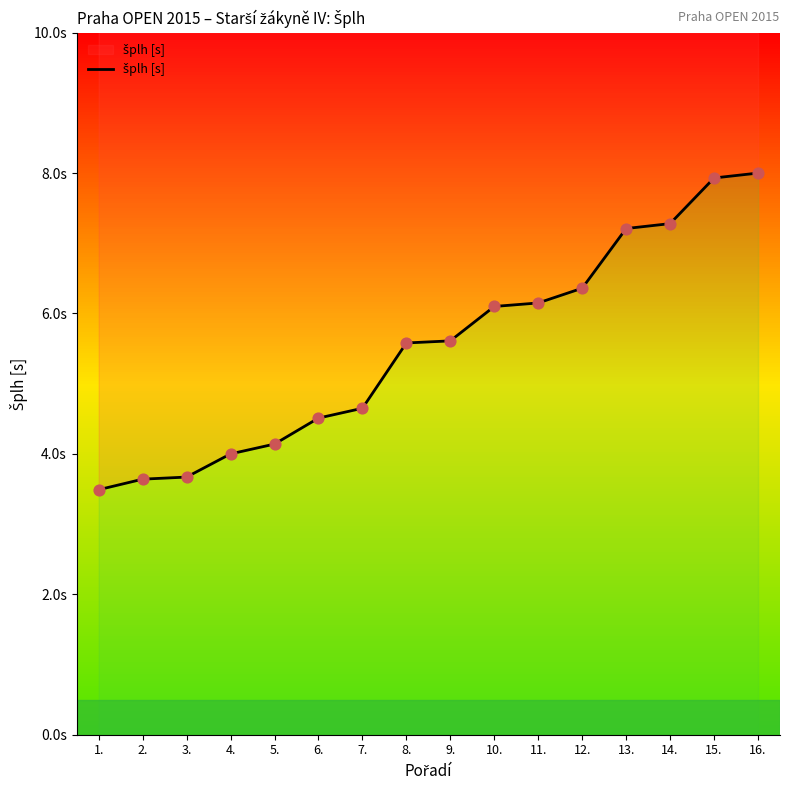

Approximately how many times larger is the value at 14. compared to 10.?

1.2